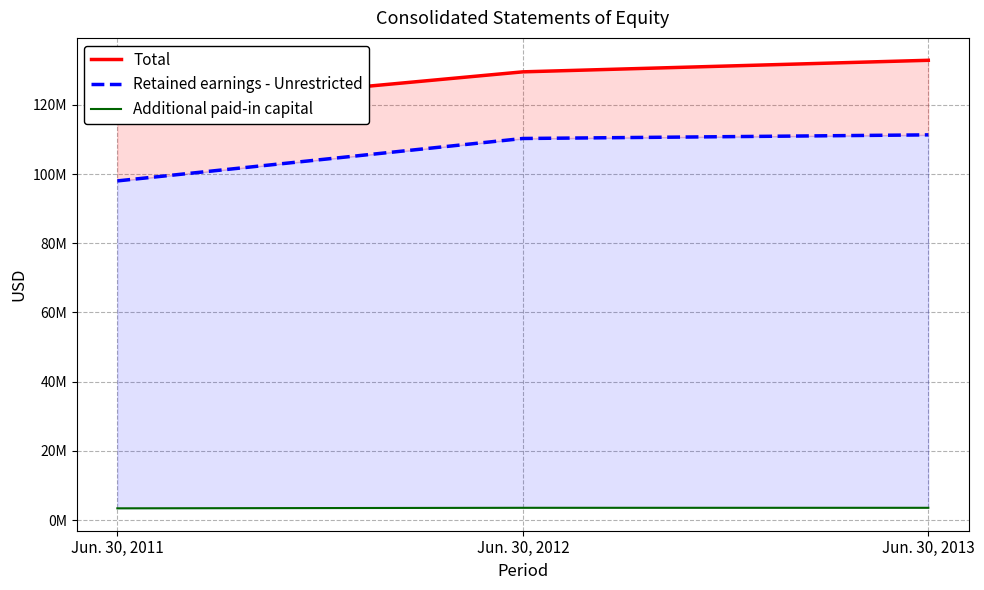

What is the approximate value of Additional paid-in capital at Jun. 30, 2012, to the nearest 50?

3592050